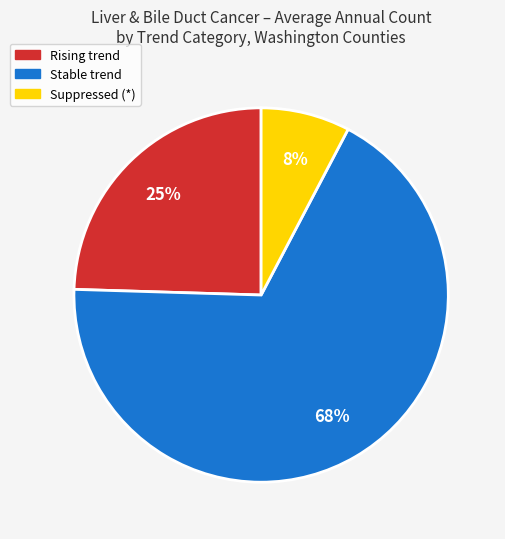

Is there a majority slice in this chart?

Yes